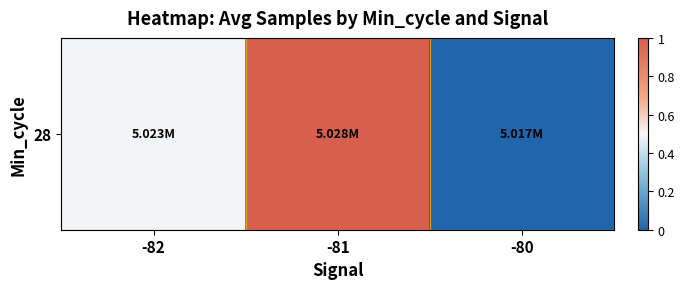

What is the sum of the values at -80 and -82?

0.5